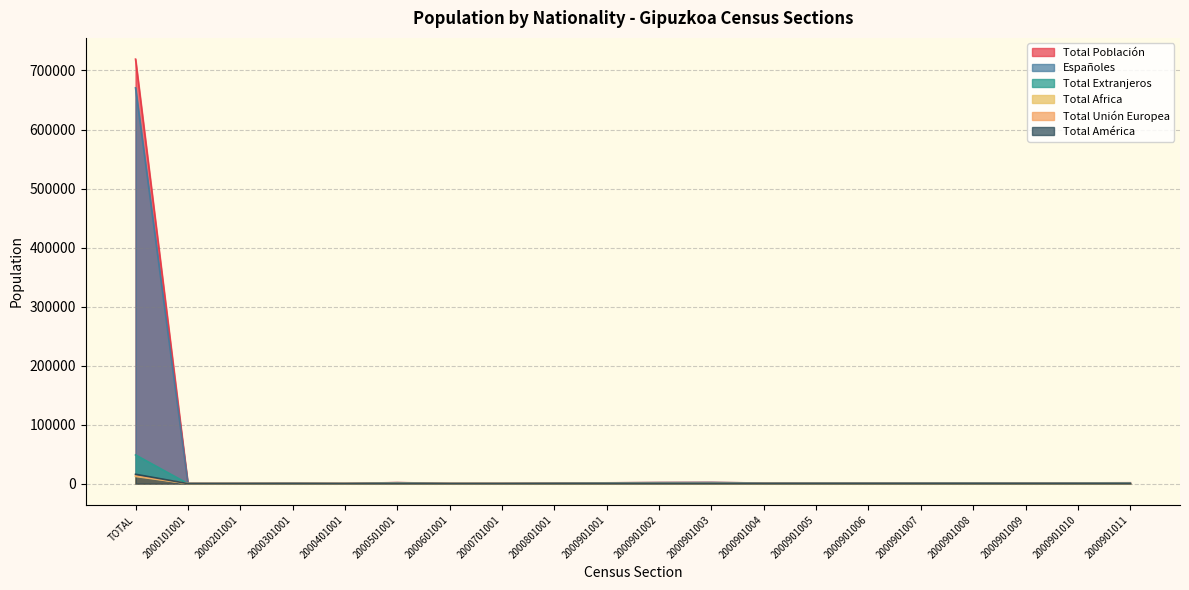

In Total Unión Europea, how many points are higher than both neighbors (excluding endpoints)?

4